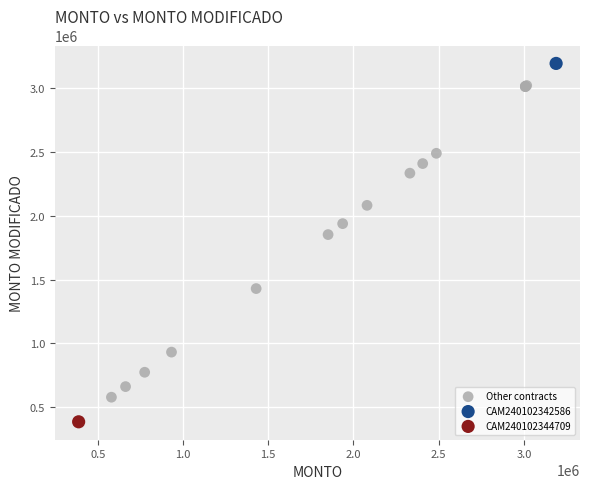

What are all the series names shown in the legend?

Other contracts, CAM240102342586, CAM240102344709